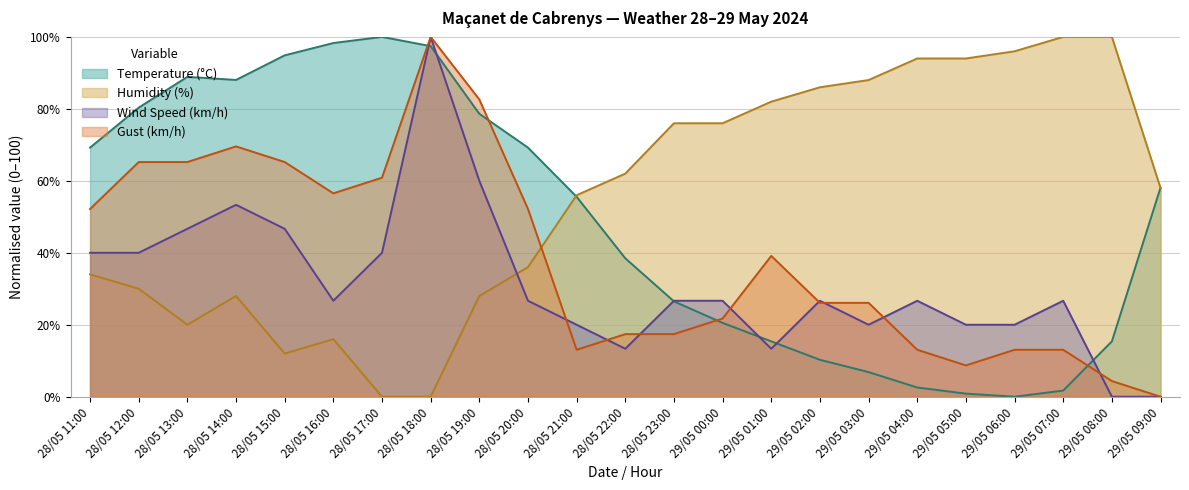

The value of Temperature (°C) at 29/05 09:00 is 22.3. True or false?

False